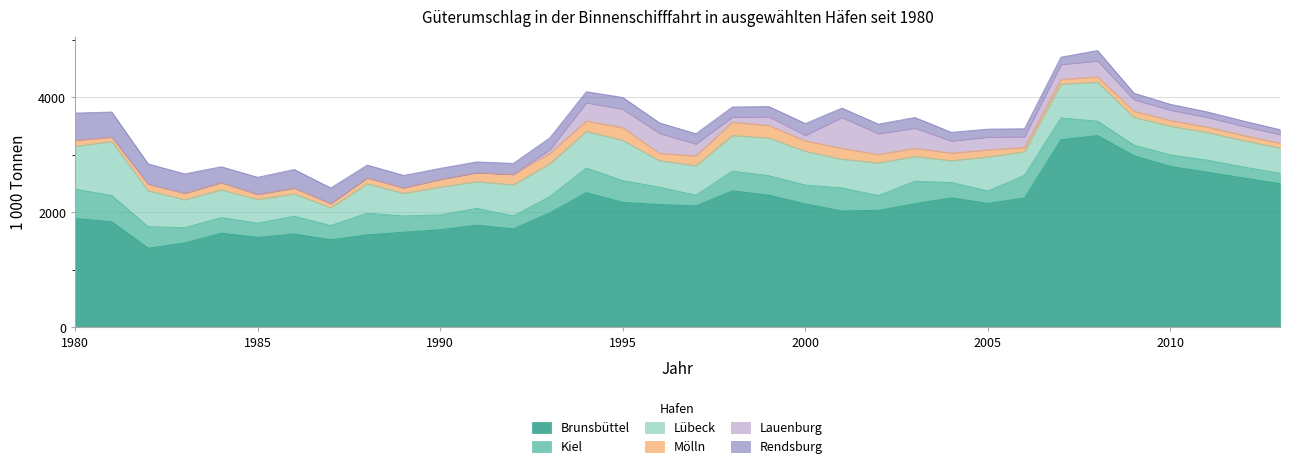

True or false: Kiel and Lübeck cross at least once.

False